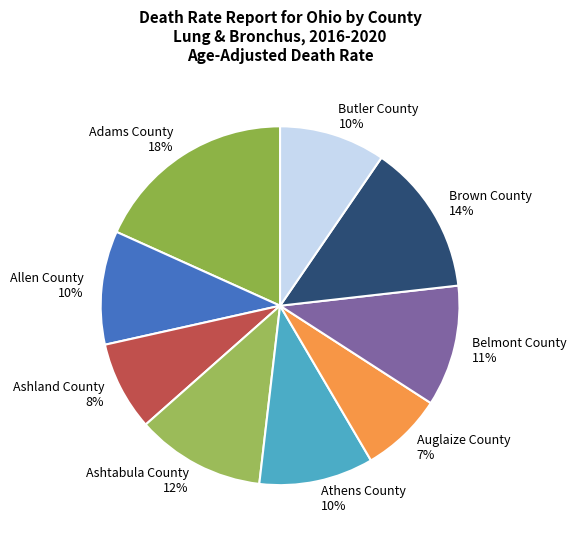

Is the sum of Belmont County and Adams County greater than half?

No